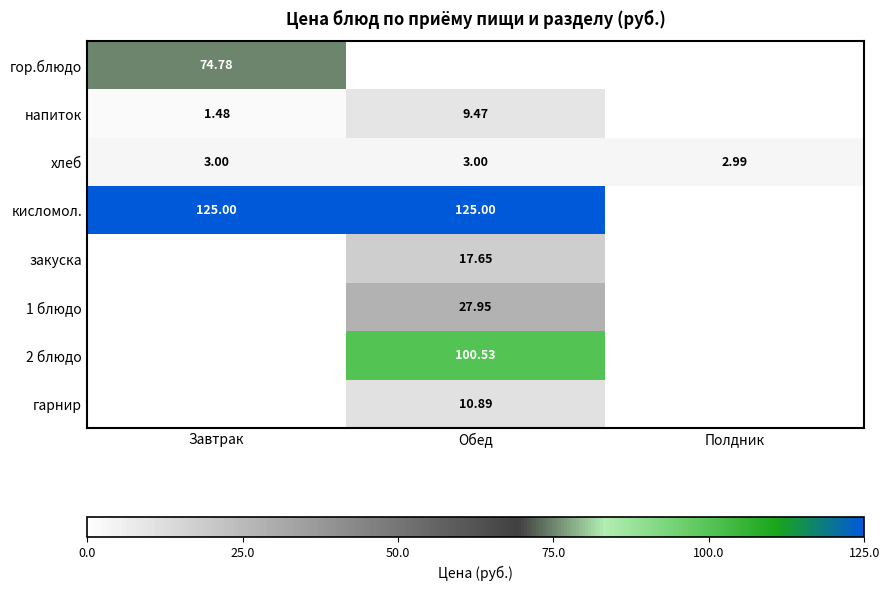

How many data points in гарнир are above 0?

1